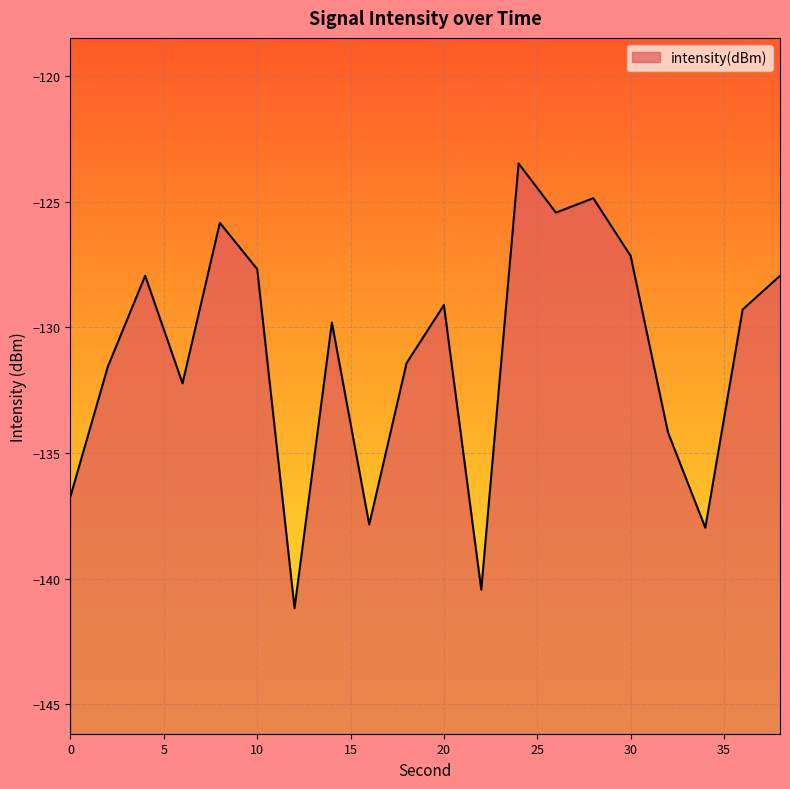

List the labels in order of value, largest first.

24, 28, 26, 8, 30, 10, 4, 38, 20, 36, 14, 18, 2, 6, 32, 0, 16, 34, 22, 12